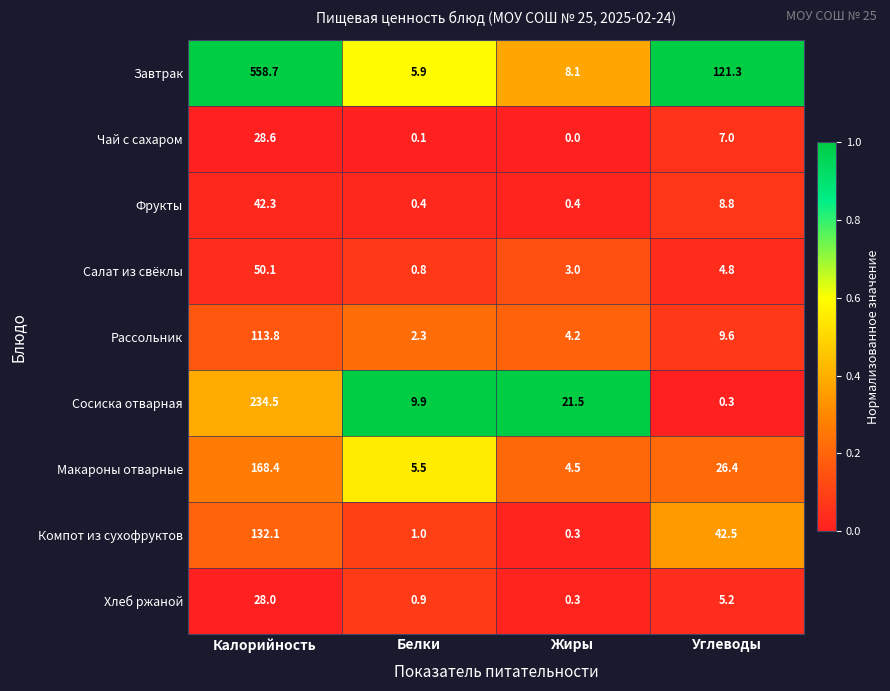

What is the average value of the Компот из сухофруктов series?

44.0